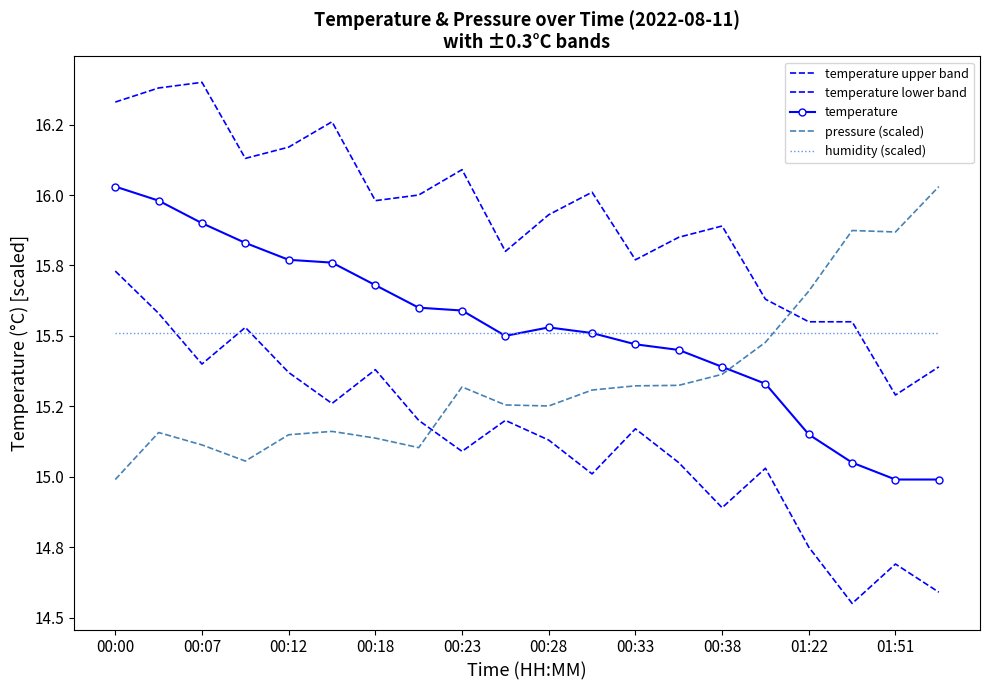

Which series has the largest total across all categories?

temperature upper band